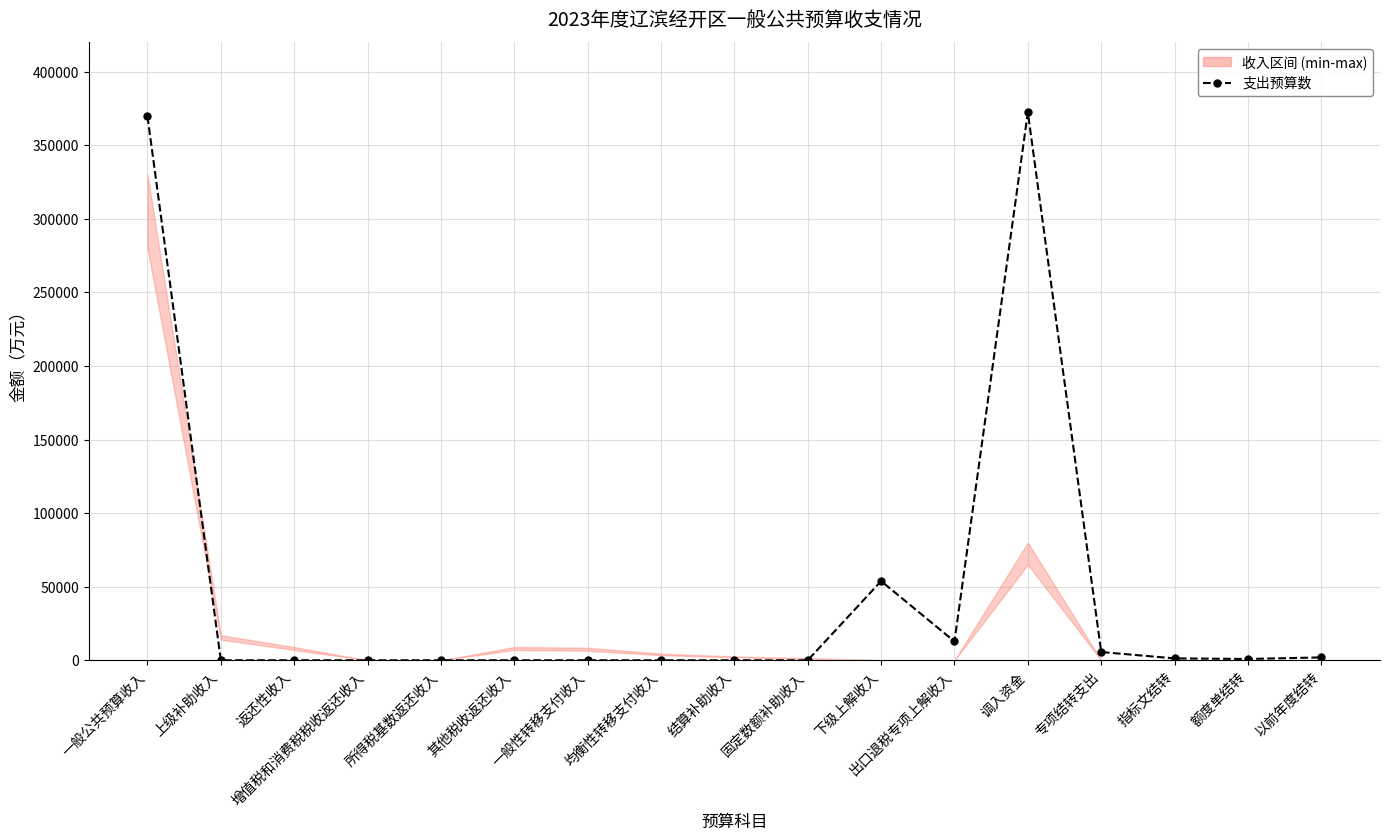

At how many categories does at least one series exceed 228612?

2